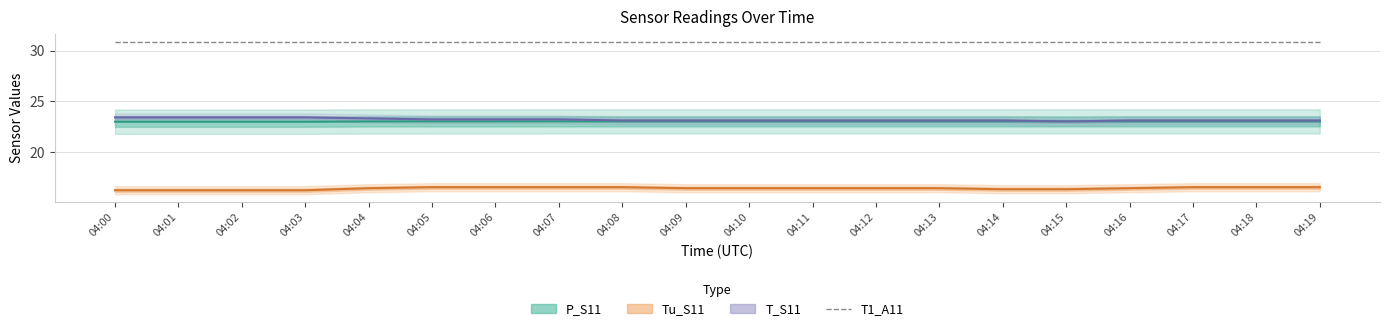

At which label does T_S11 reach its minimum?

04:15